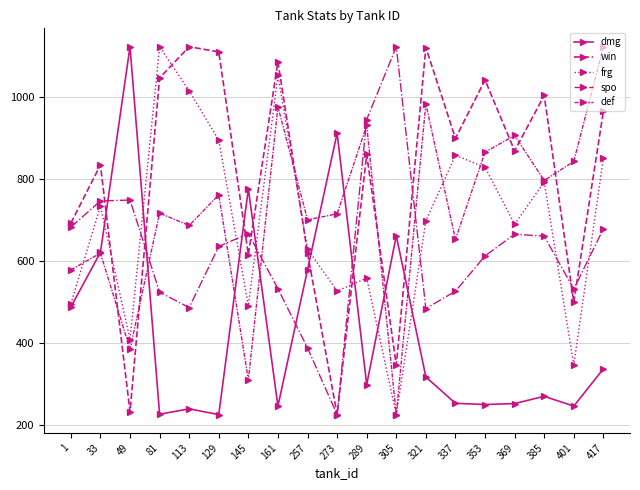

At which label does frg reach its peak?

81